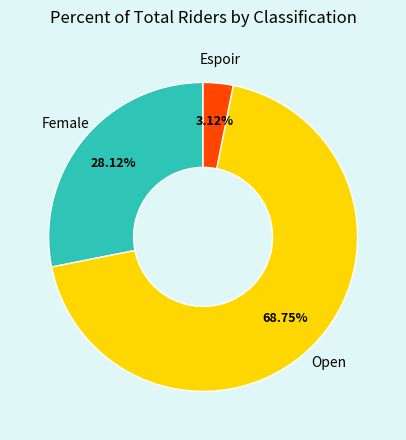

To the nearest percent, what is the difference between the largest and smallest slice percentages?

66%